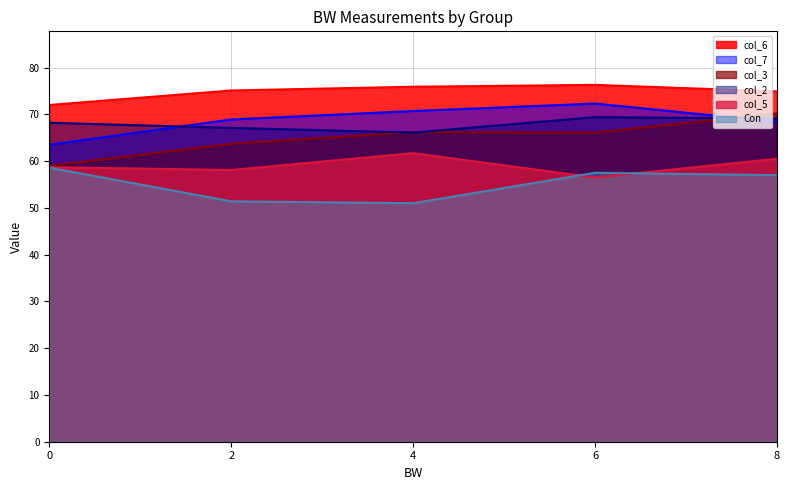

What is the difference between the second highest and second lowest values in the col_5 series?

2.4